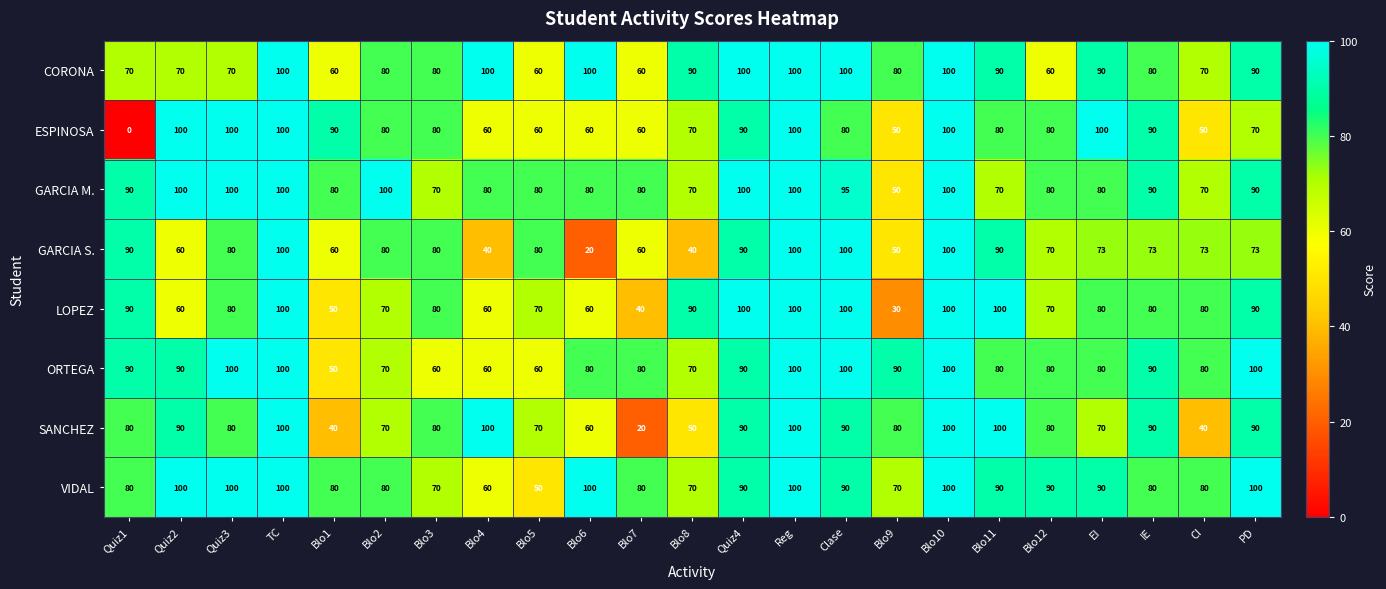

Count the VIDAL values in the range 80 to 100.

18